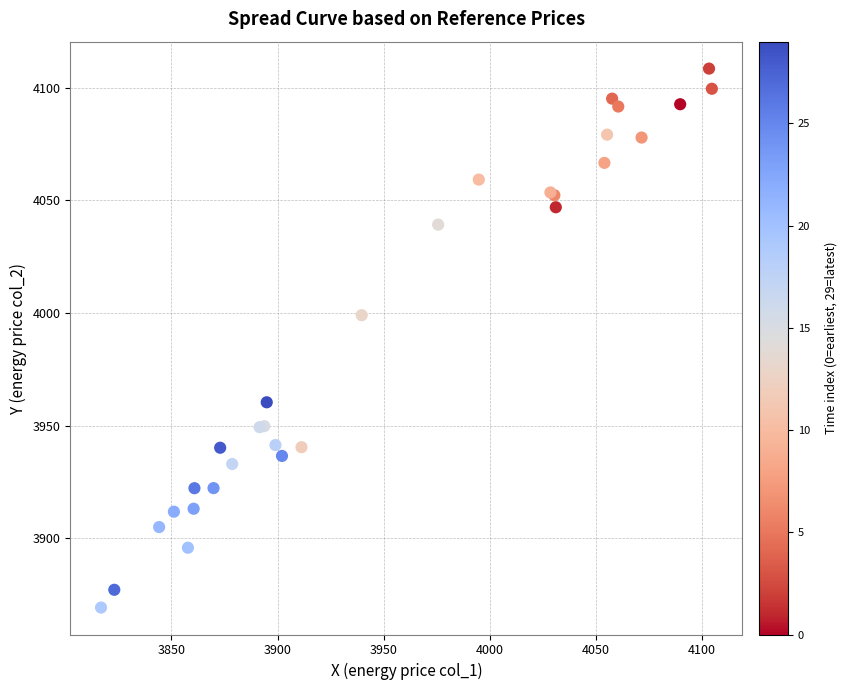

What Y value in the scatter plot is closest to 3988?

3999.1